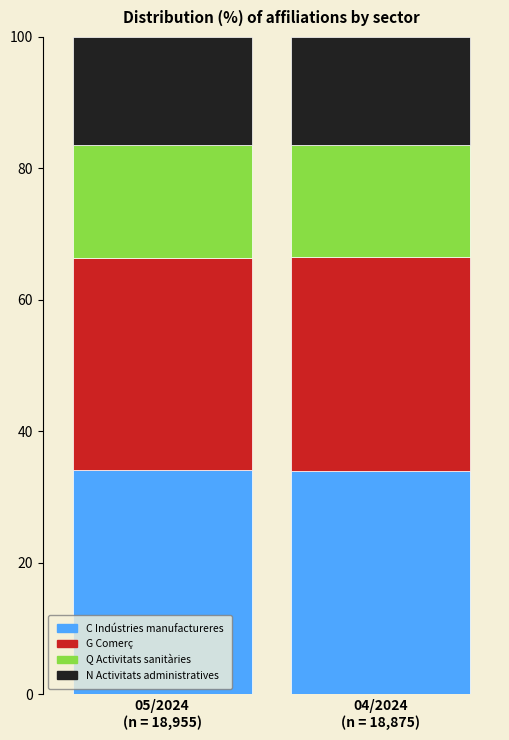

What is the maximum value for C Indústries manufactureres?

34.1